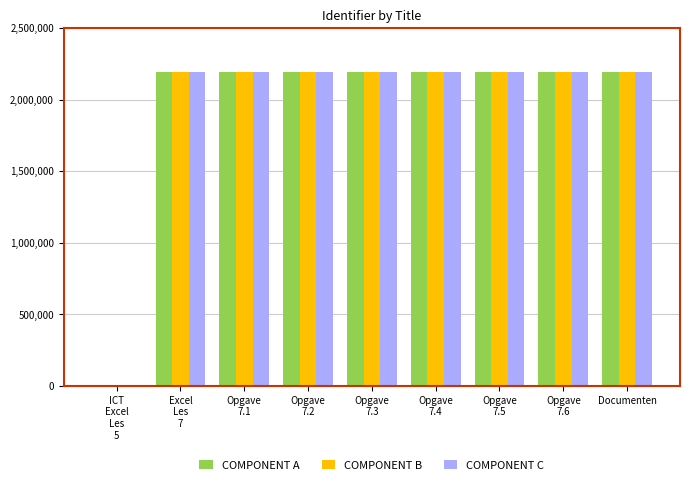

How many values in COMPONENT C are above zero?

8